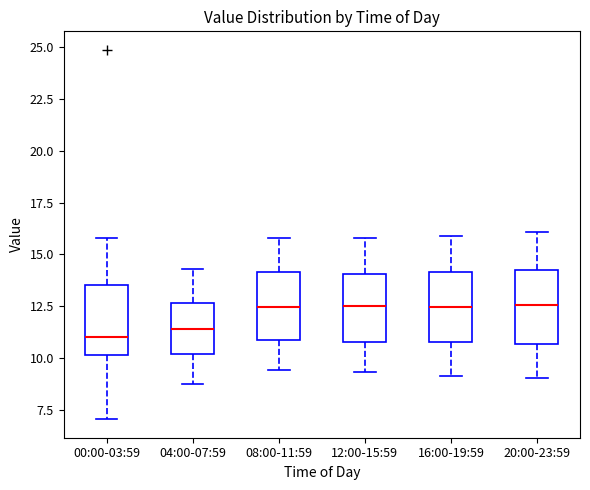

Where is the upper edge of the box for 16:00-19:59 on the y-axis? The values are not printed on the chart, so give them approximately, as read against the axis.

14.0